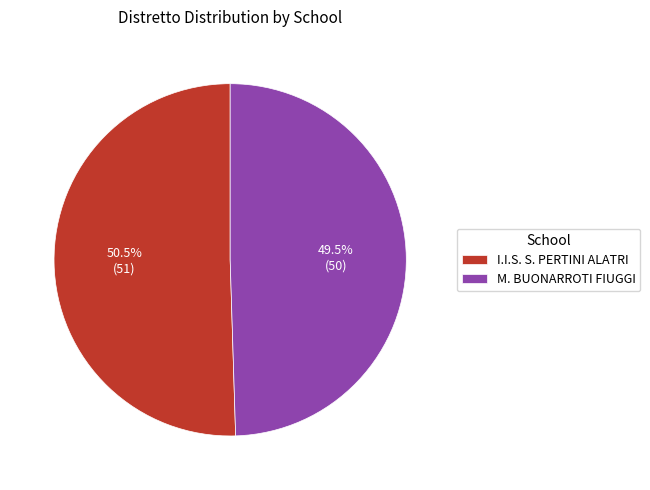

Combined, do M. BUONARROTI FIUGGI and I.I.S. S. PERTINI ALATRI account for over 50%?

Yes